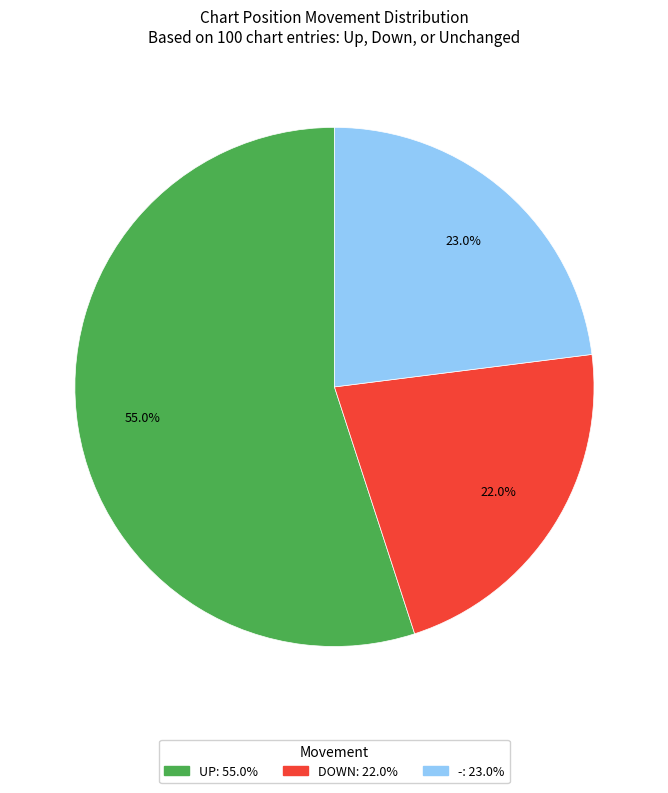

Is there any slice that represents more than half of the pie?

Yes